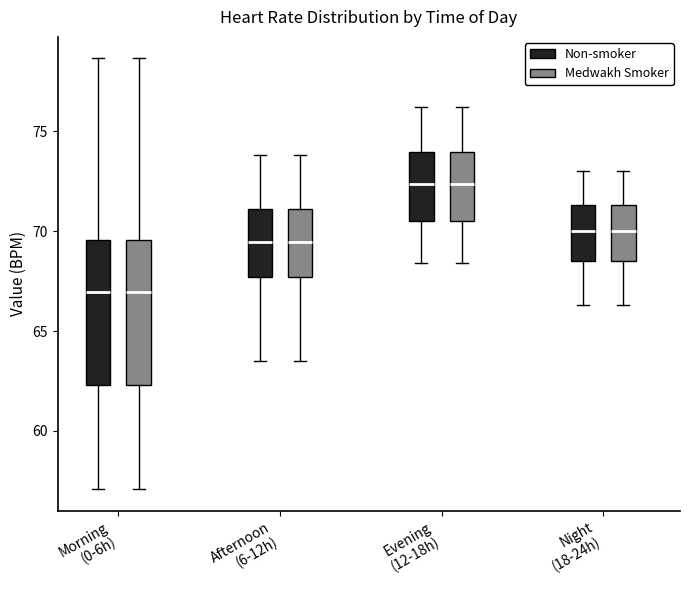

Reading left to right, read every box against the y-axis: the position of its median line, the range the box covers, and the ends of its whiskers. The values are not printed on the chart, so give them approximately, as read against the axis.

Morning (0-6h) (Non-smoker): median 67.0, box 62.5 to 69.5, whiskers 57.0 to 78.5
Morning (0-6h) (Medwakh Smoker): median 67.0, box 62.5 to 69.5, whiskers 57.0 to 78.5
Afternoon (6-12h) (Non-smoker): median 69.5, box 67.5 to 71.0, whiskers 63.5 to 74.0
Afternoon (6-12h) (Medwakh Smoker): median 69.5, box 67.5 to 71.0, whiskers 63.5 to 74.0
Evening (12-18h) (Non-smoker): median 72.5, box 70.5 to 74.0, whiskers 68.5 to 76.0
Evening (12-18h) (Medwakh Smoker): median 72.5, box 70.5 to 74.0, whiskers 68.5 to 76.0
Night (18-24h) (Non-smoker): median 70.0, box 68.5 to 71.5, whiskers 66.5 to 73.0
Night (18-24h) (Medwakh Smoker): median 70.0, box 68.5 to 71.5, whiskers 66.5 to 73.0